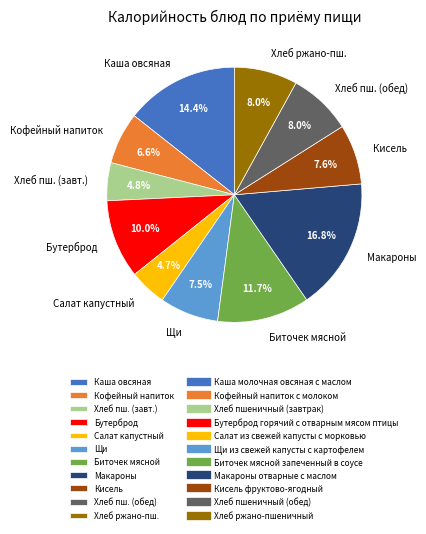

What percentage is NOT represented by Кофейный напиток?

93.4%